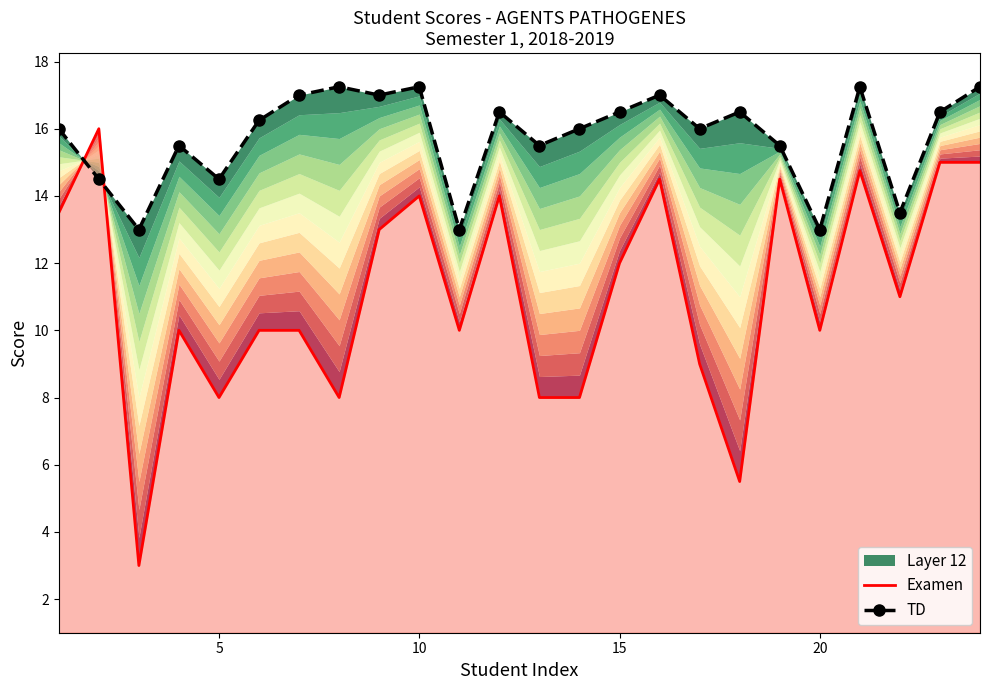

What is the highest value of the Examen series?

16.0